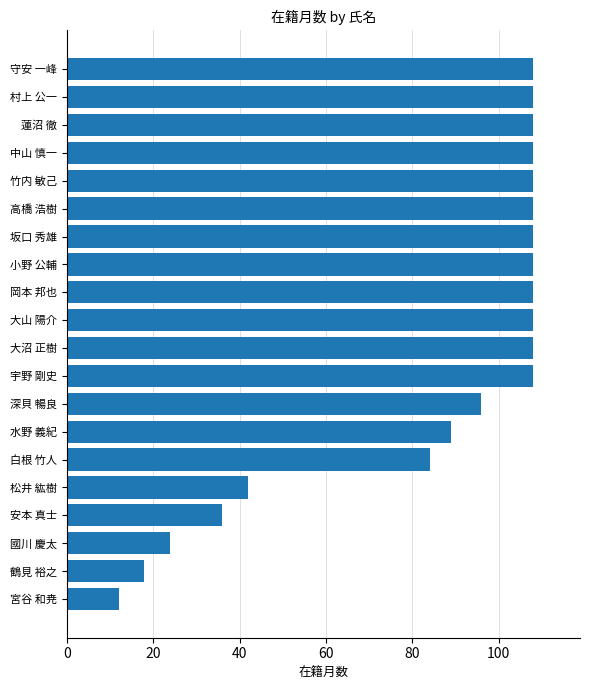

Which has a higher value, 中山 慎一 or 國川 慶太?

中山 慎一